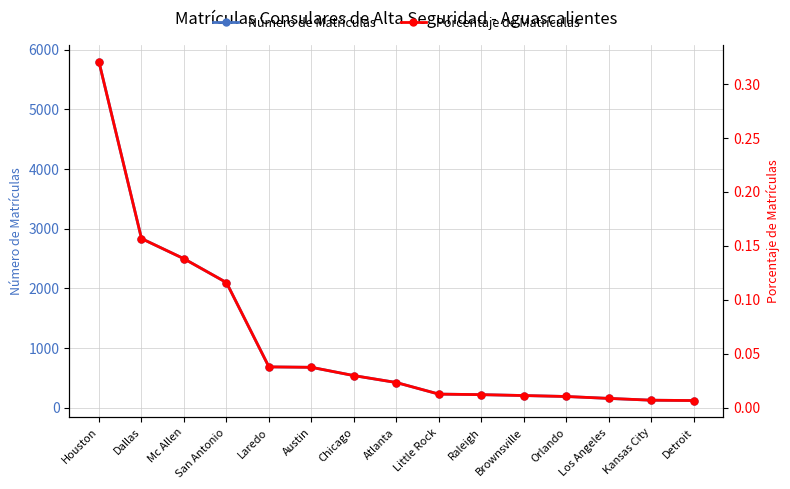

Which category has the lowest value in the Porcentaje de Matrículas series?

Detroit